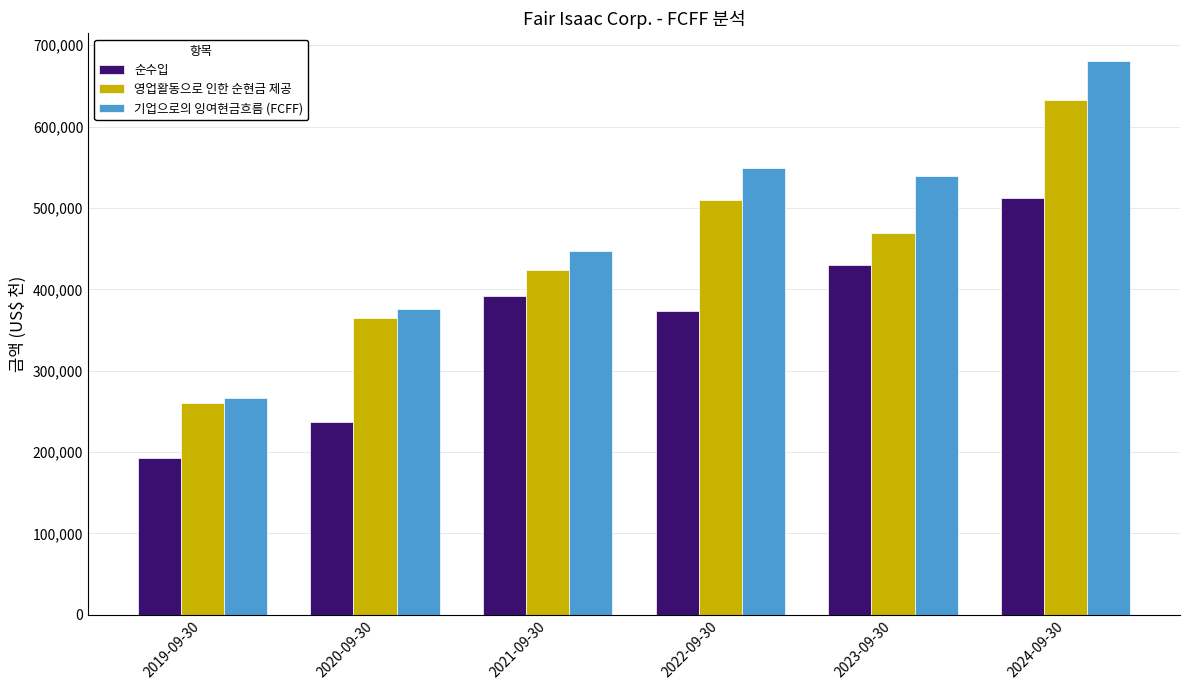

What position from the left is 2024-09-30?

6